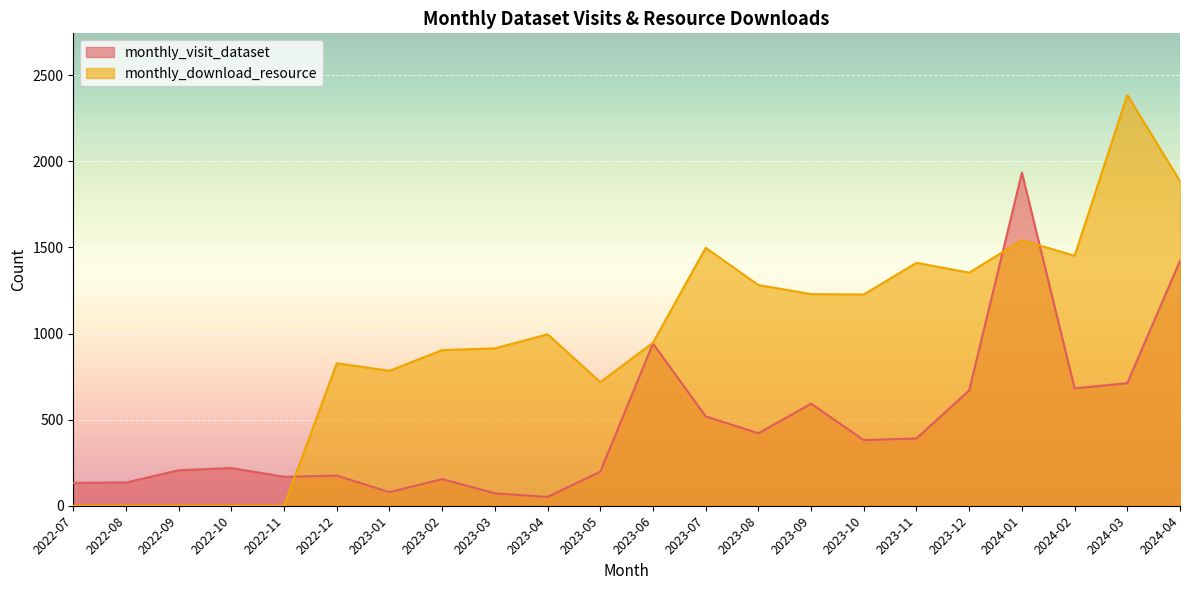

What is the value of the monthly_visit_dataset point at the 15th from the left?

593